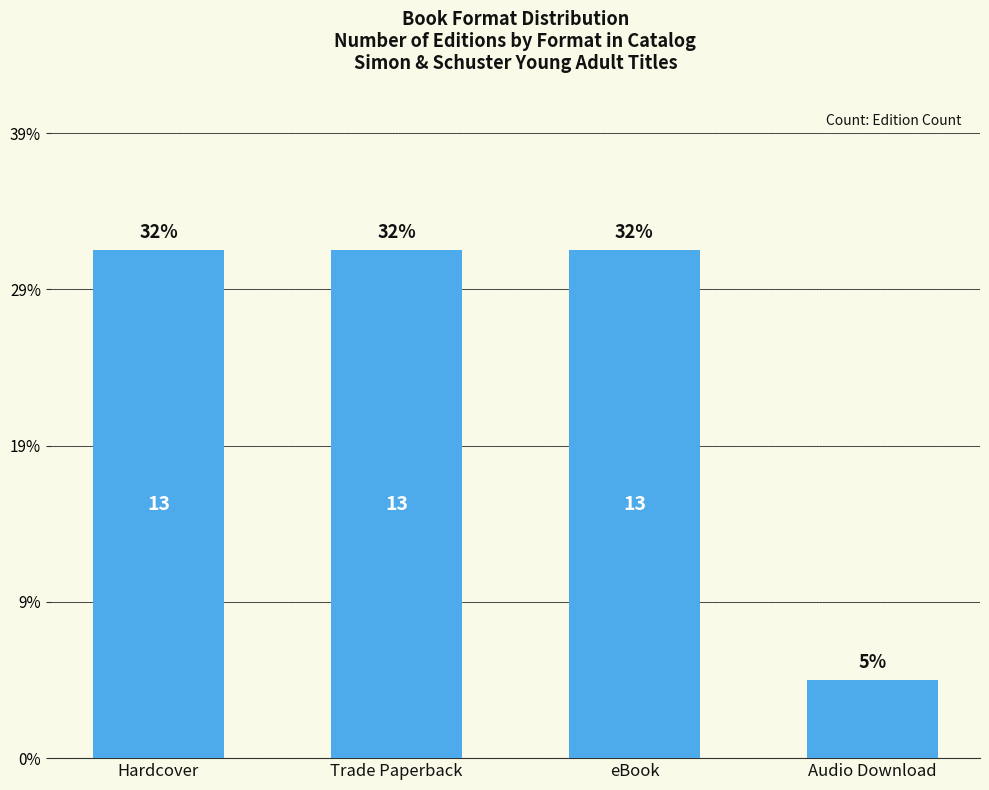

Are the bars horizontal?

No